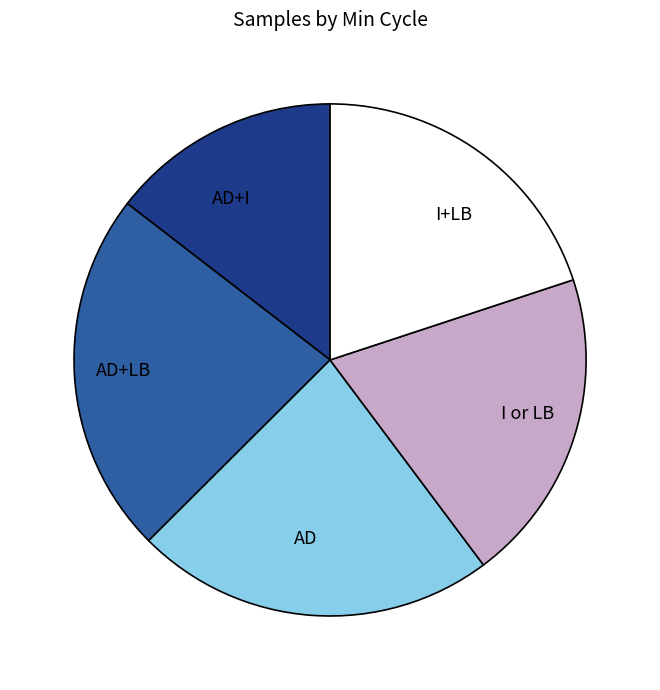

How many segments does this pie chart have?

5